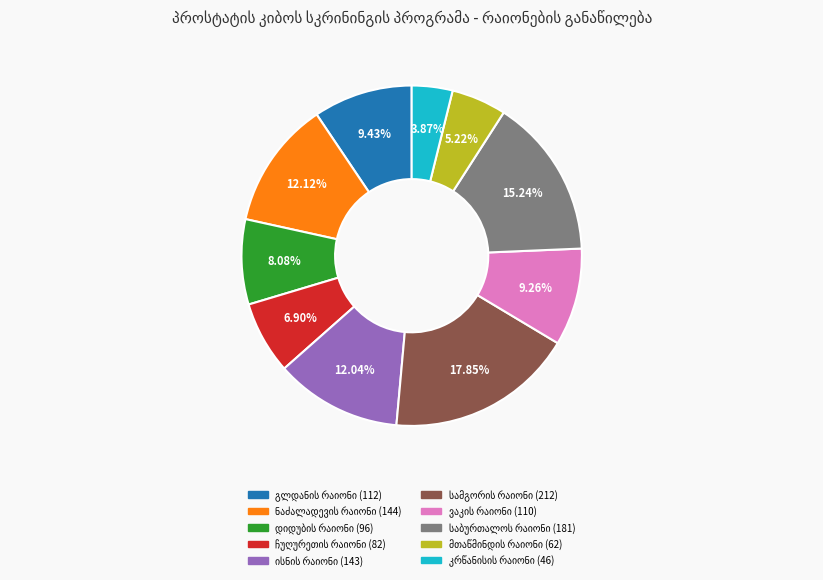

Does any single category account for the majority?

No